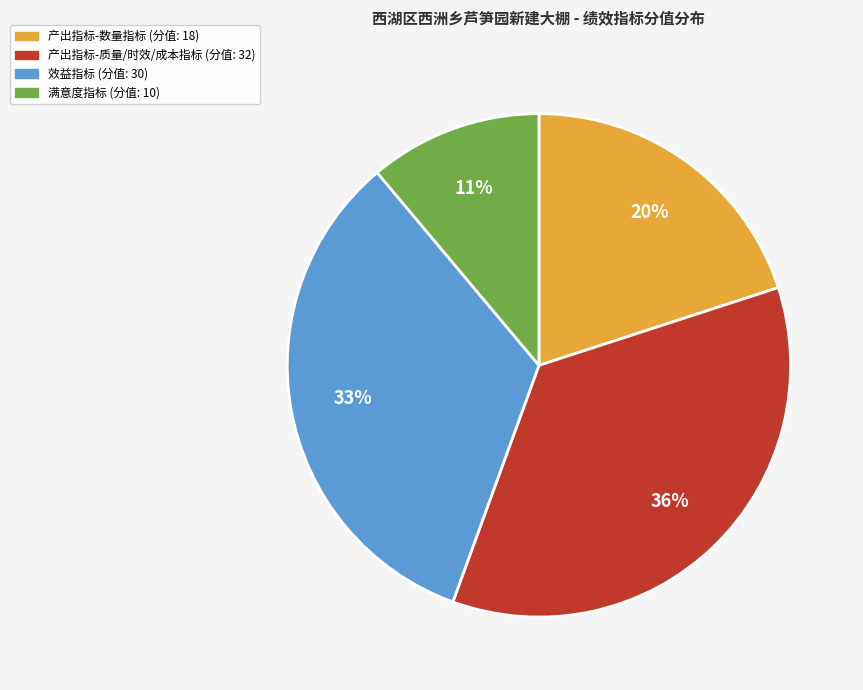

Is there a majority slice in this chart?

No